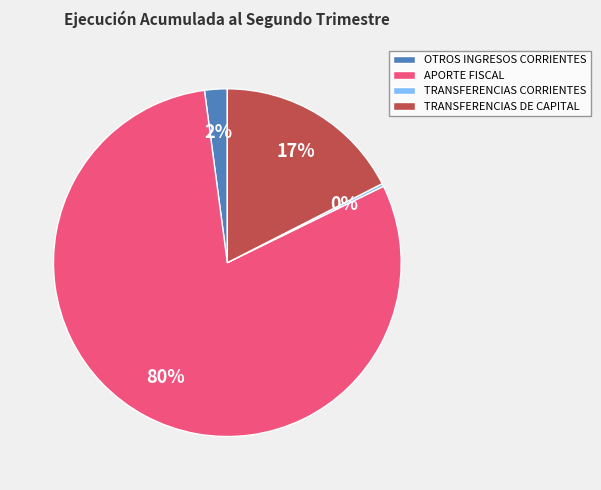

What percentage is the OTROS INGRESOS CORRIENTES slice, to the nearest percent?

2%